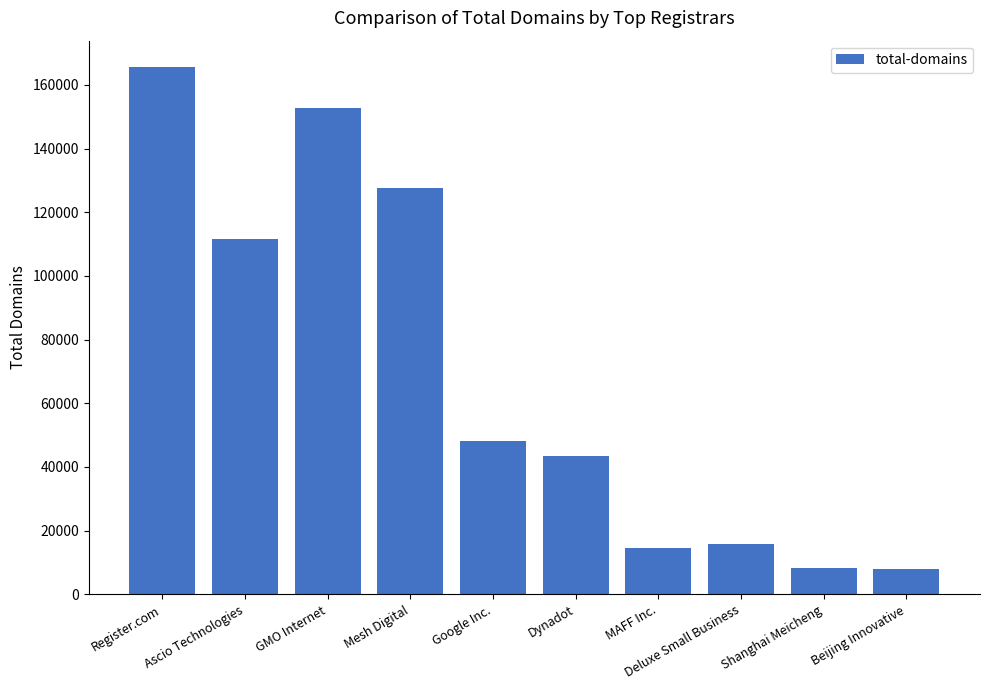

Where is the data nearest to the value 86809?

Ascio Technologies